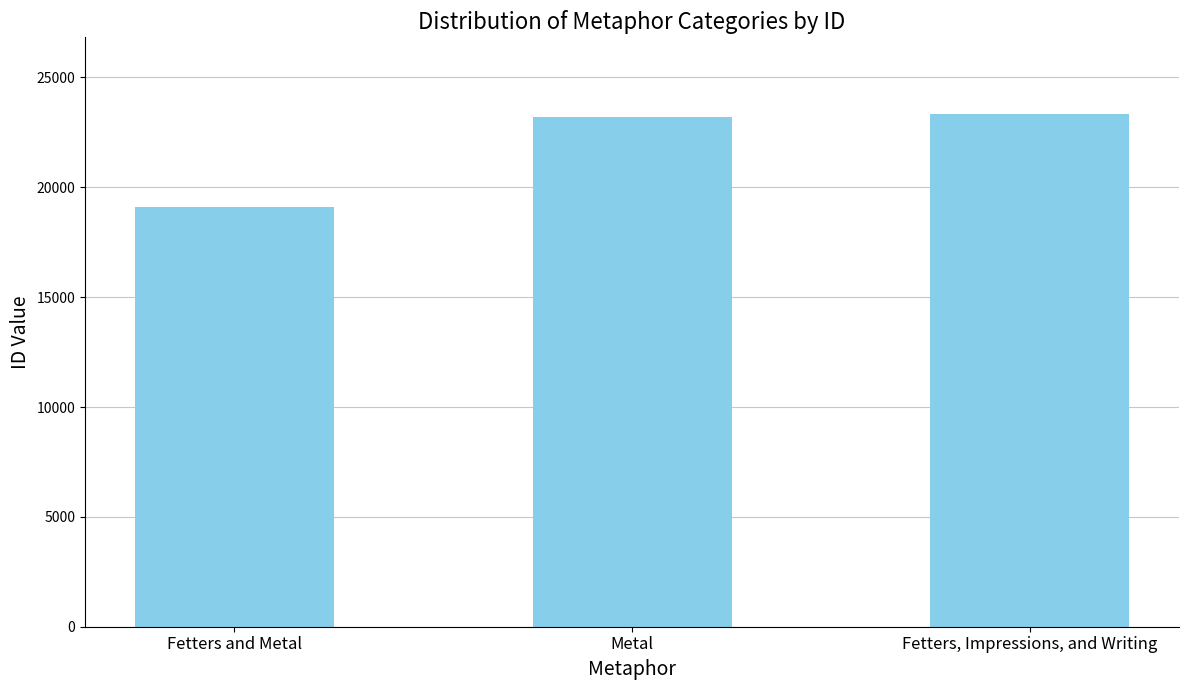

Approximately how many times larger is the value at Fetters and Metal compared to Metal?

0.8